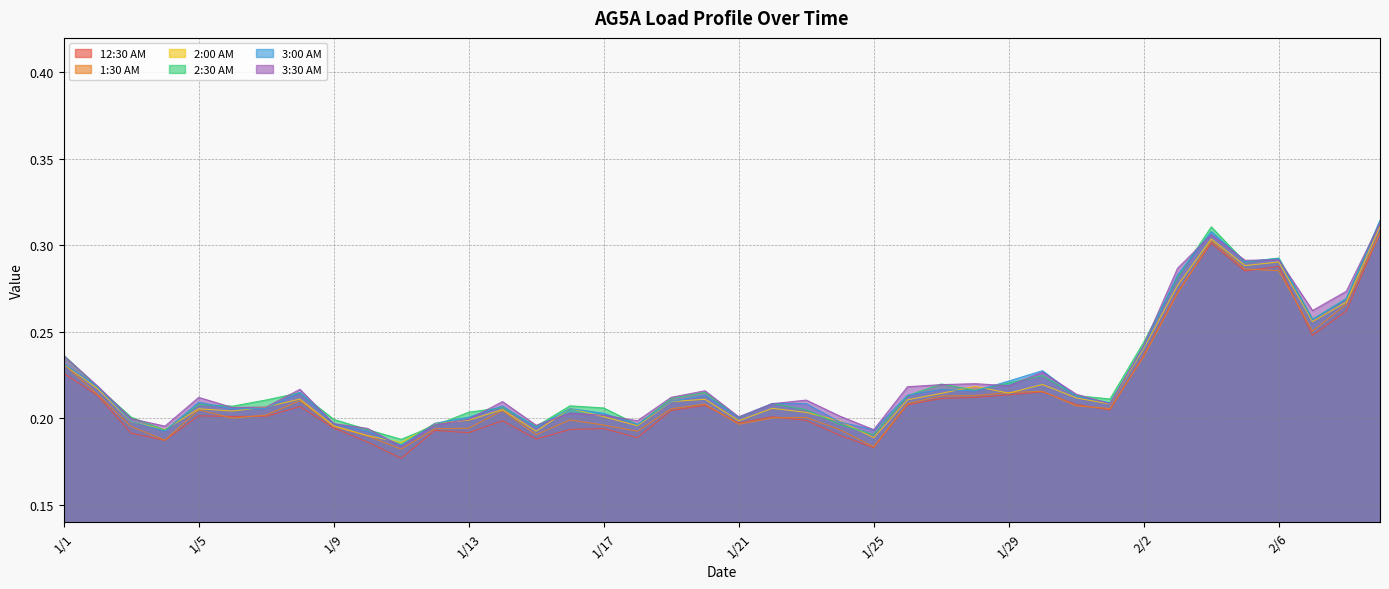

Count the number of data series in this chart.

6